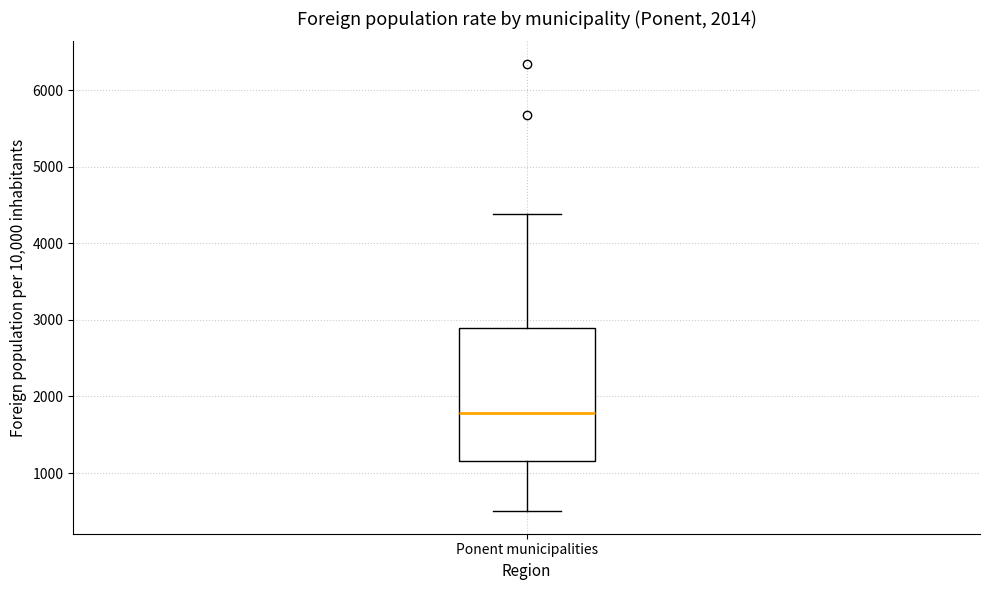

Transcribe this box plot: give where the median line is, the range the box spans, and where the two whiskers end, as read against the y-axis. The values are not printed on the chart, so give them approximately, as read against the axis.

median 1800, box 1200 to 2900, whiskers 500 to 4400